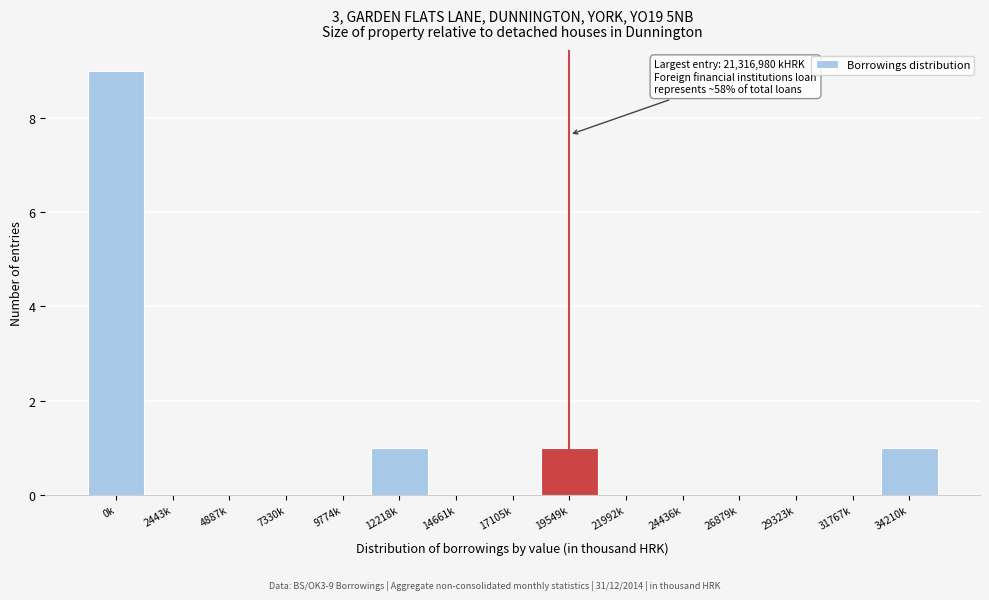

Reading left to right, what are all the values shown in this chart?

0k=9	2443k=0	4887k=0	7330k=0	9774k=0	12218k=1	14661k=0	17105k=0	19549k=1	21992k=0	24436k=0	26879k=0	29323k=0	31767k=0	34210k=1